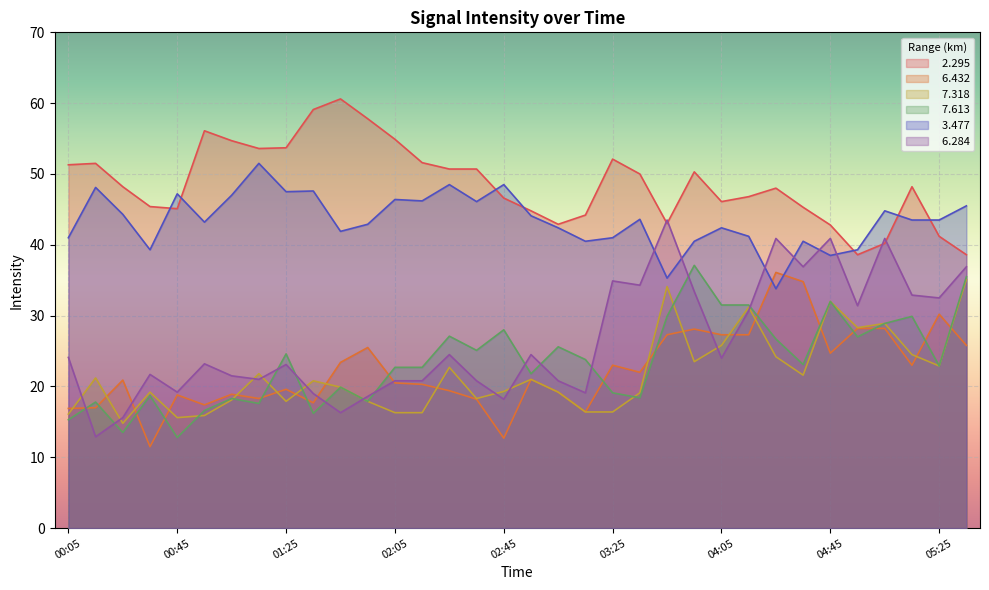

Which series has the largest total across all categories?

  2.295